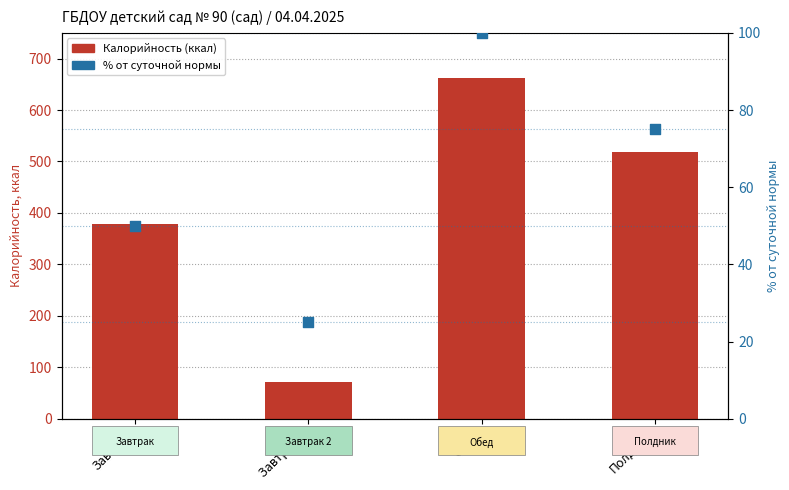

Which series contains the highest Y value?

Калорийность (ккал)